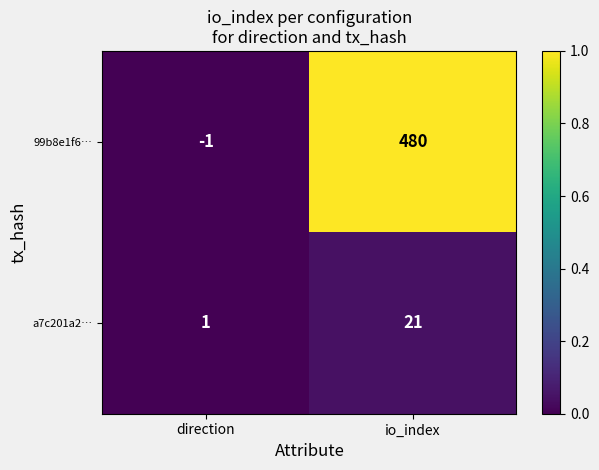

Which series has the largest range (max minus min)?

99b8e1f6…